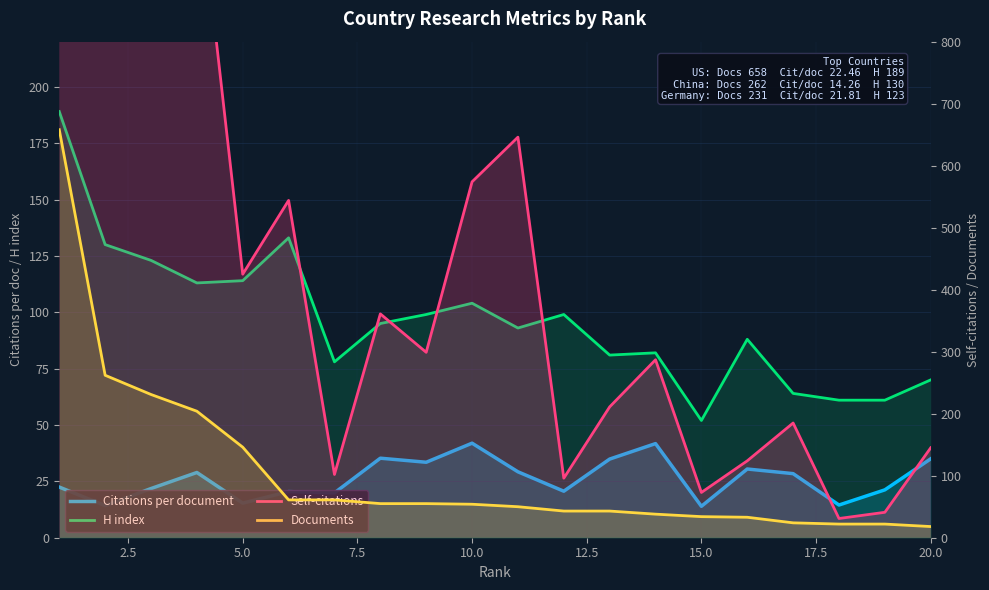

What is the value of the Citations per document point at the 6th from the left?

20.5